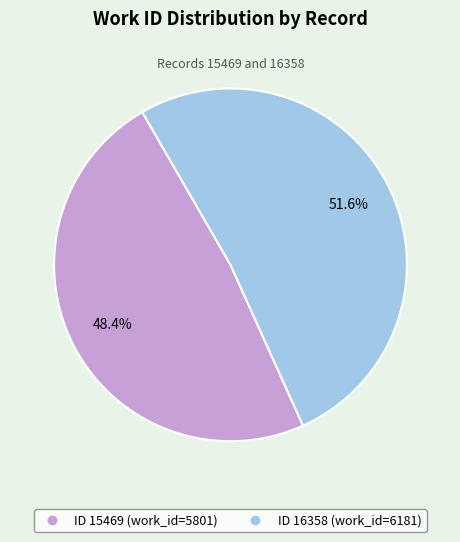

Count the number of slices in the pie.

2